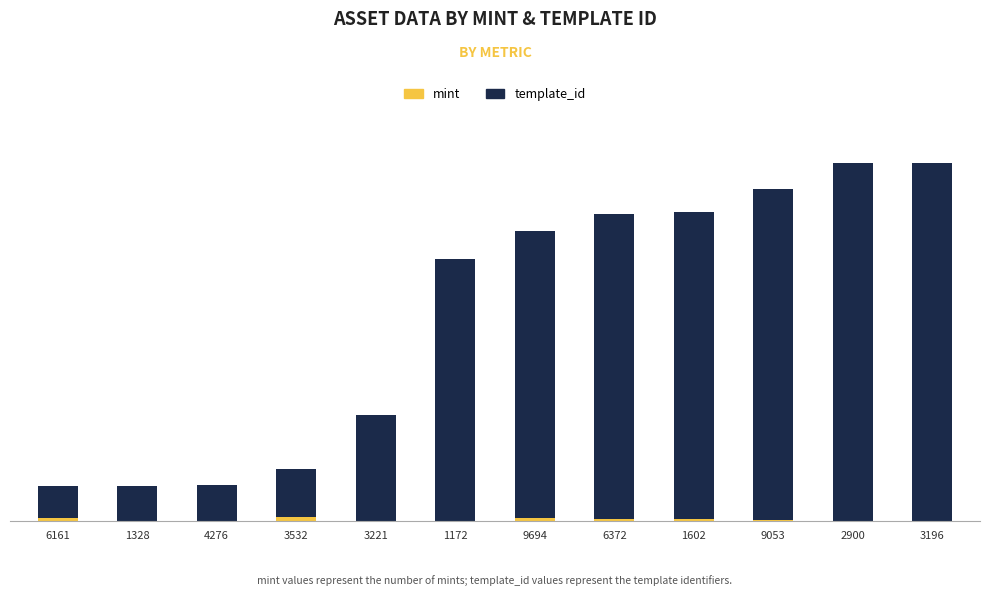

Is it true that template_id equals 477557 at 2900?

True